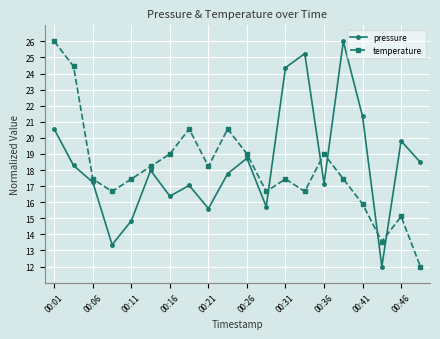

After their last crossing, which series has the higher values: temperature or pressure?

pressure